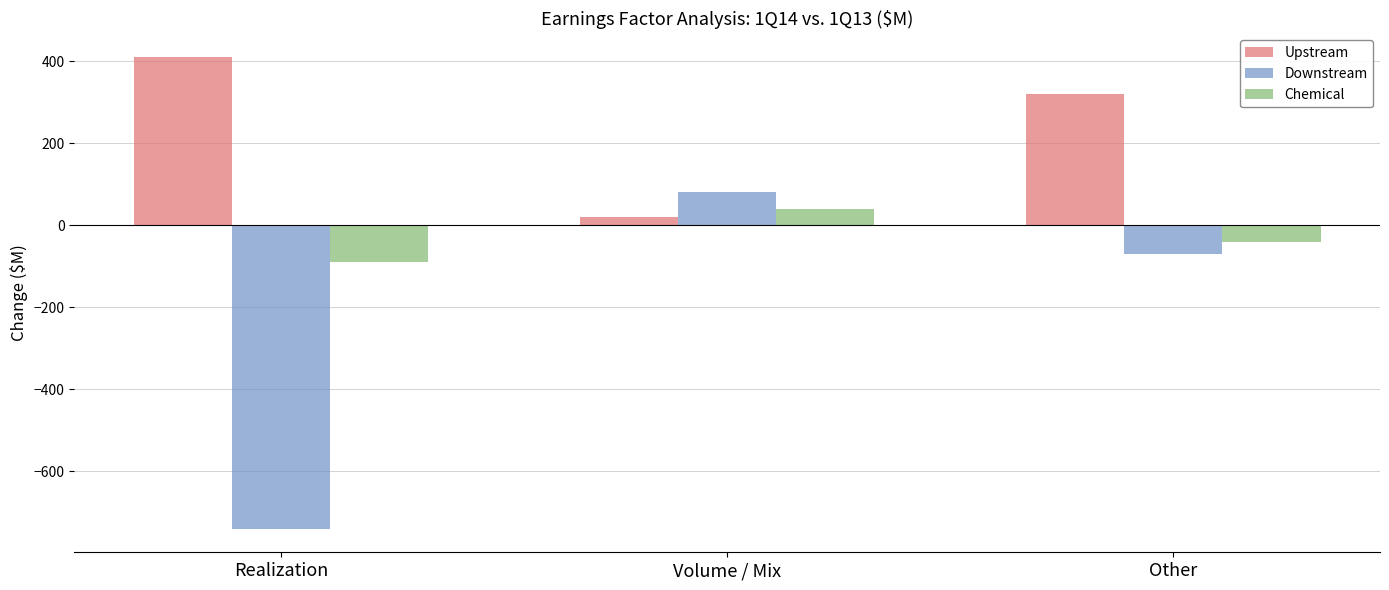

Is it true that Upstream equals 591 at Realization?

False